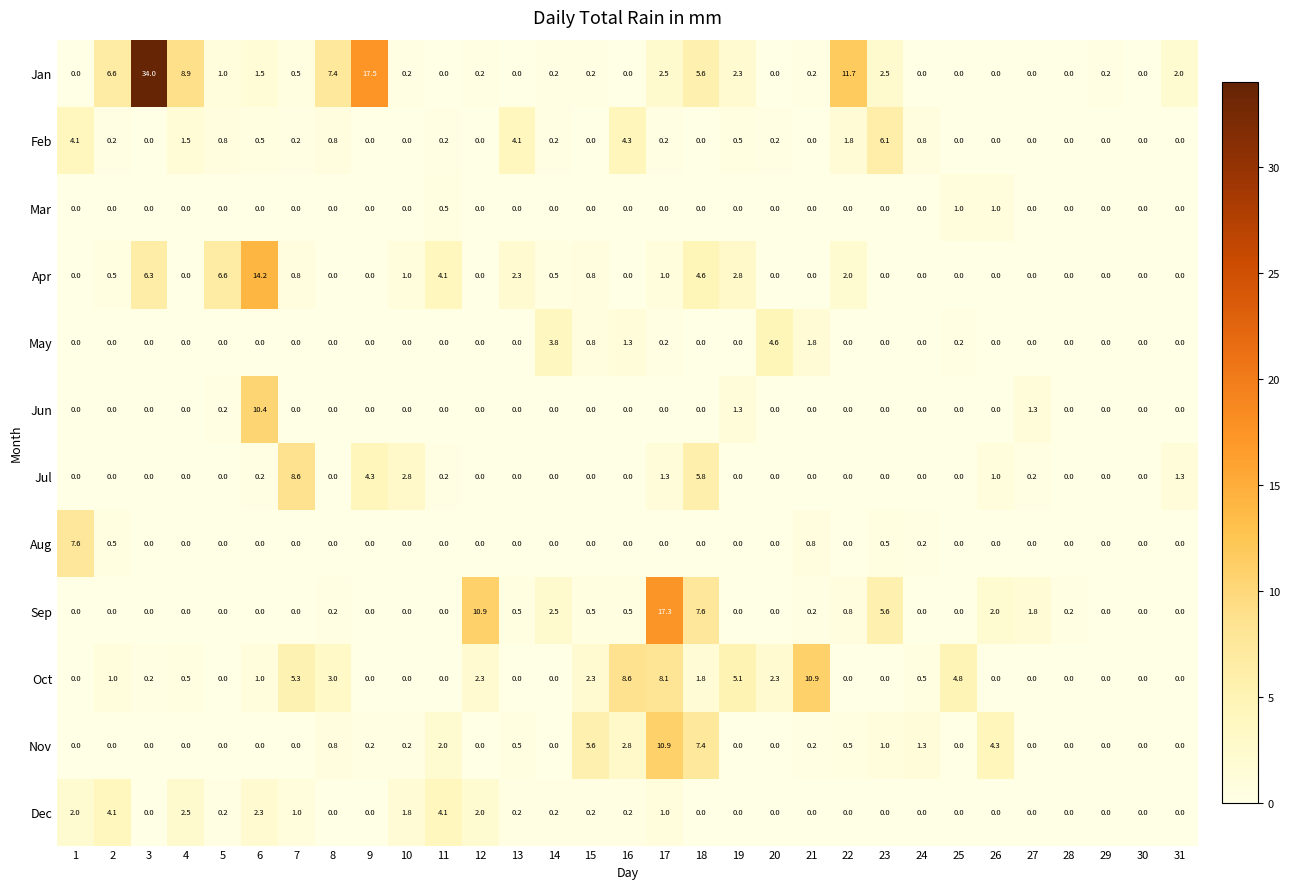

Which series has the largest total across all categories?

Jan